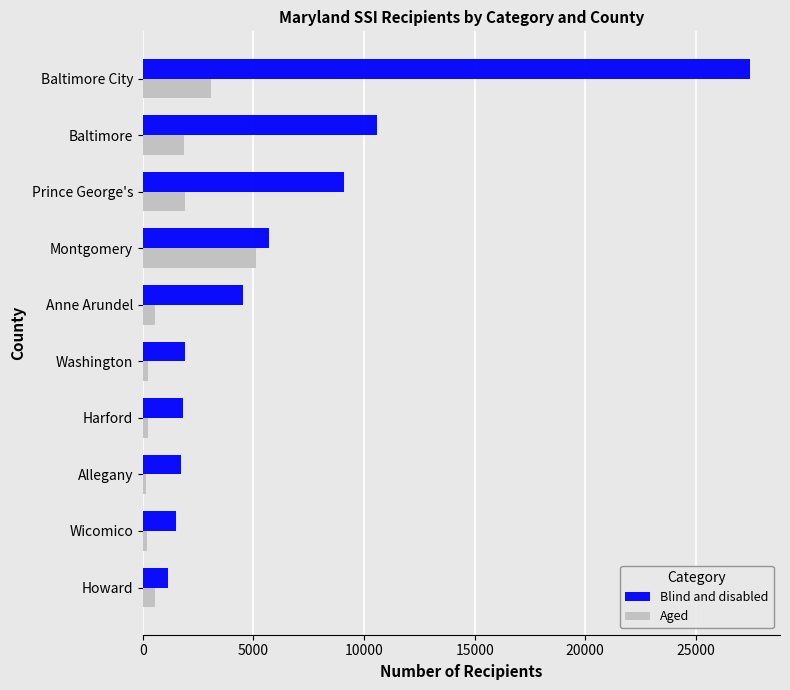

What is the difference between the maximum and second lowest values in the Blind and disabled series?

25906